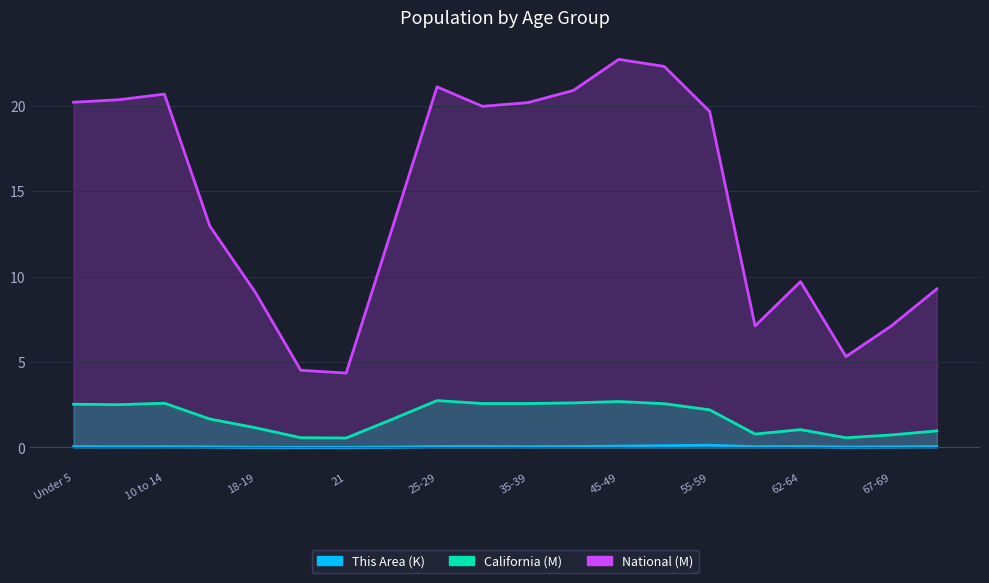

The This Area (K) series shows 0.1 at 10 to 14. True or false?

True